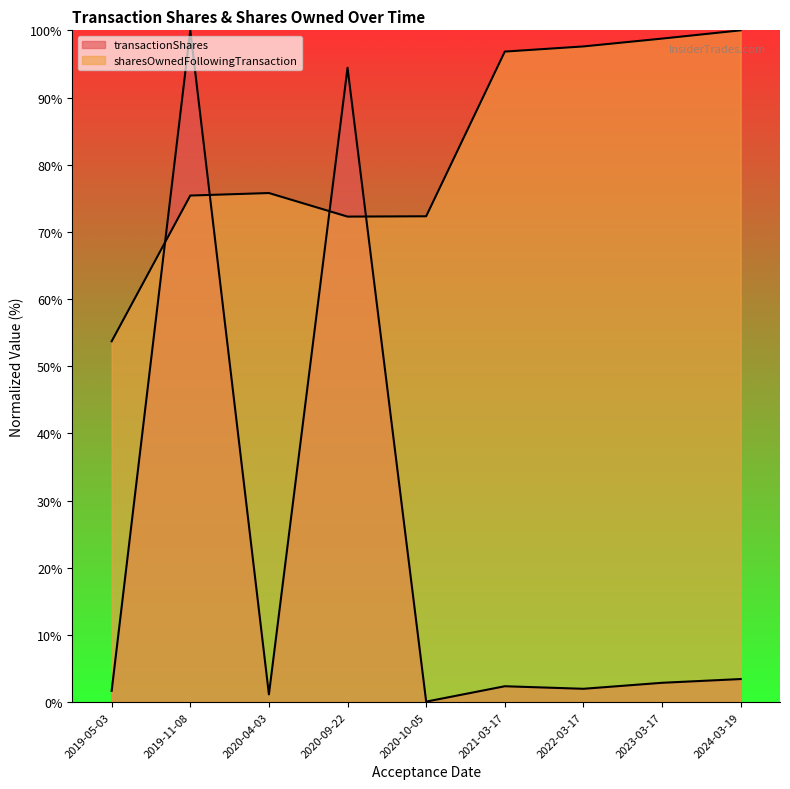

After their last crossing, which series has the higher values: sharesOwnedFollowingTransaction or transactionShares?

sharesOwnedFollowingTransaction